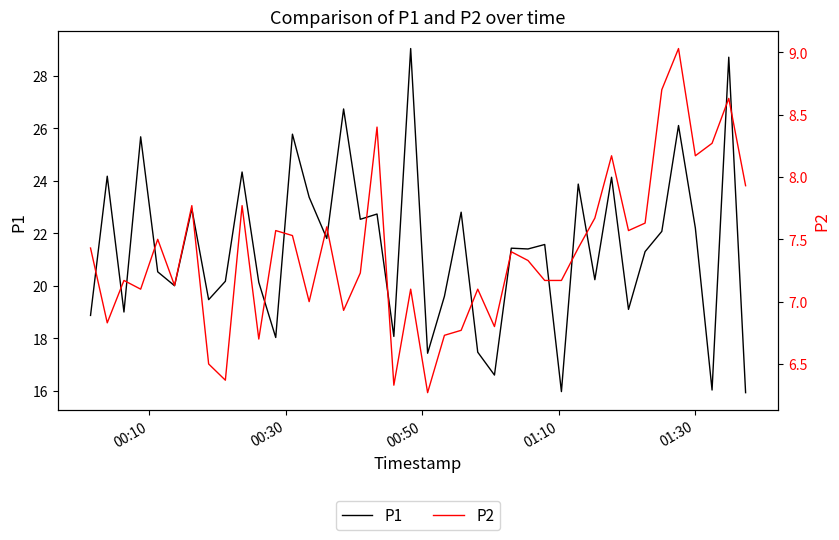

What is the maximum value for P1?

29.0